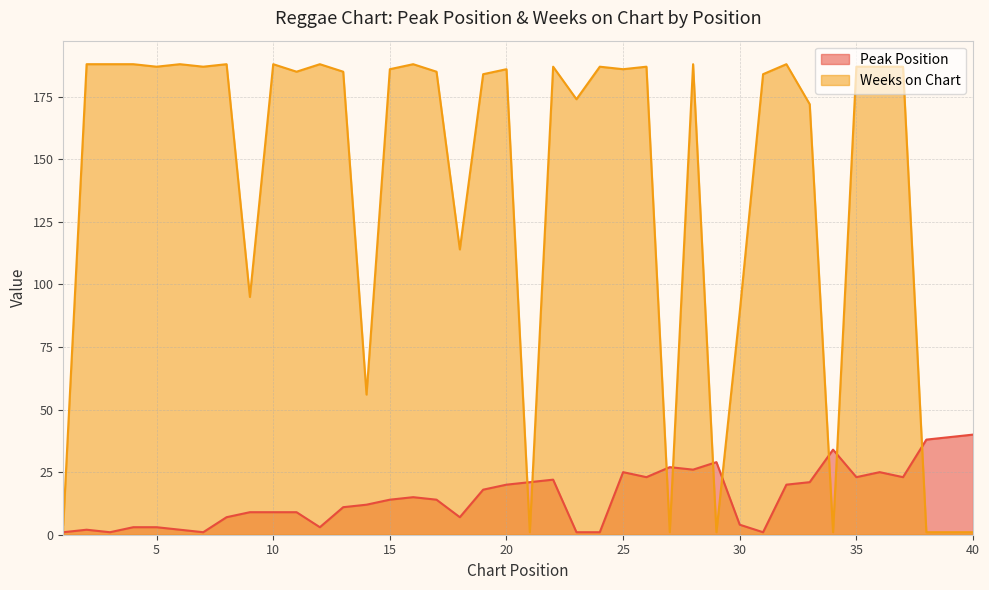

True or false: Peak Position and Weeks on Chart intersect in this chart.

True